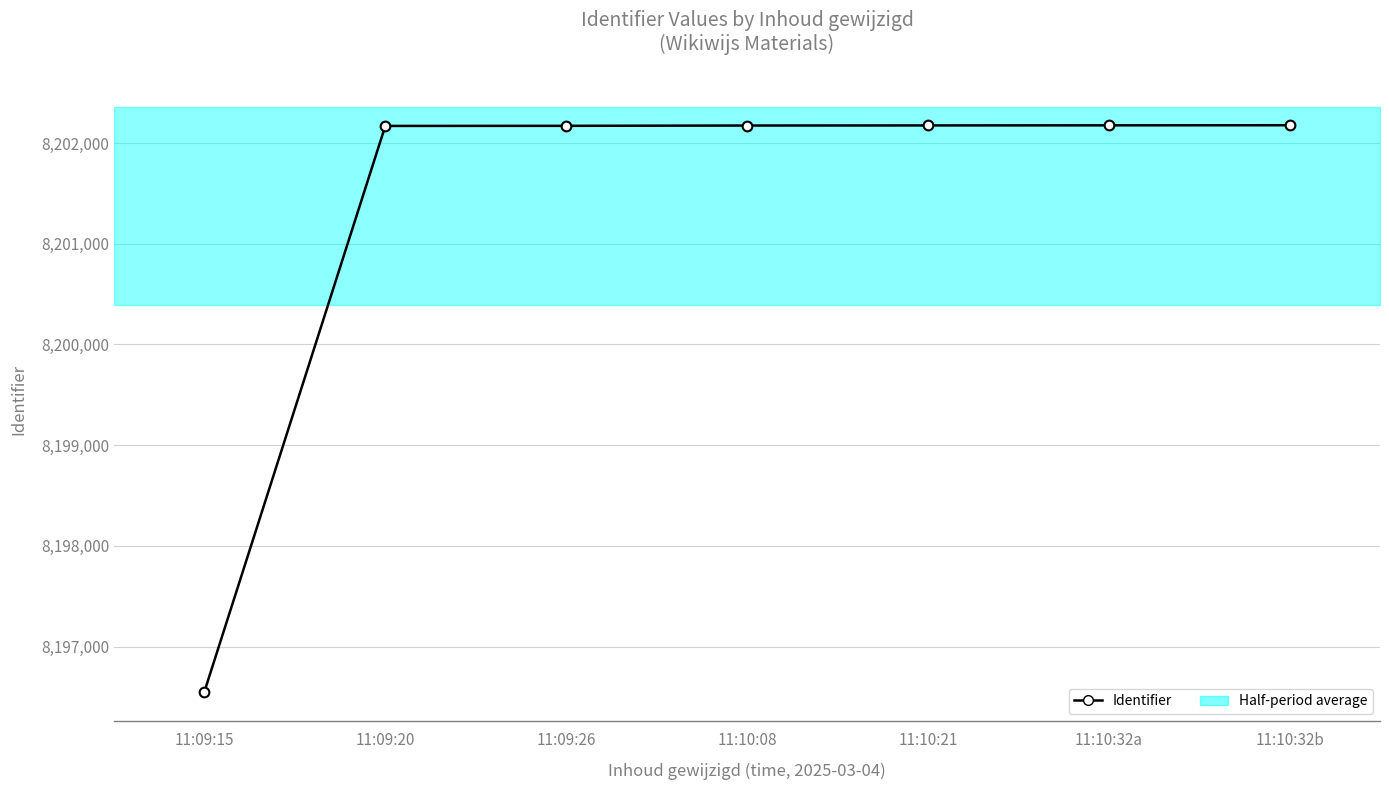

What is the difference between the values at 11:10:21 and 11:10:32b?

2